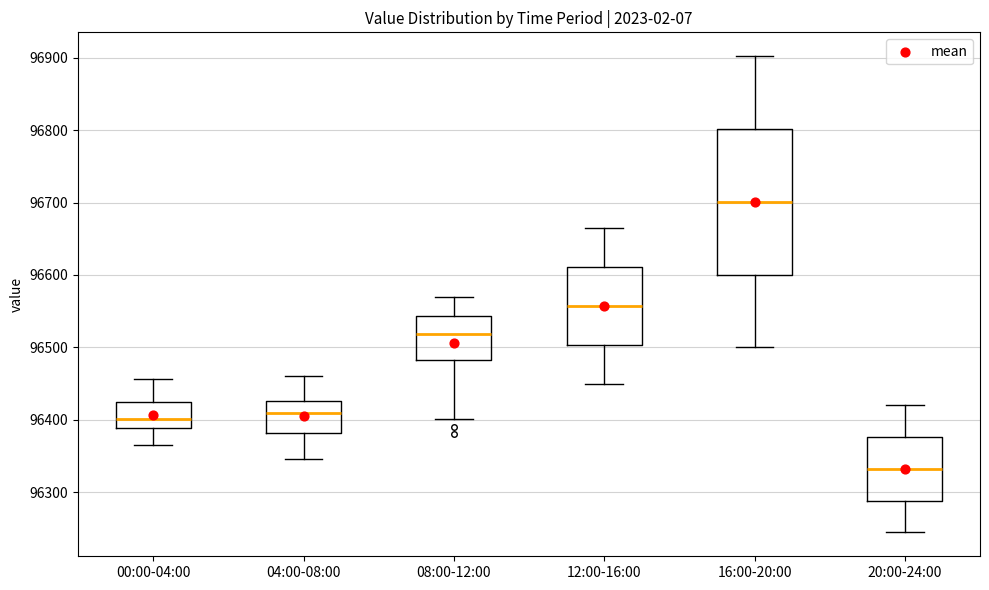

Which box has the lowest median line?

20:00-24:00